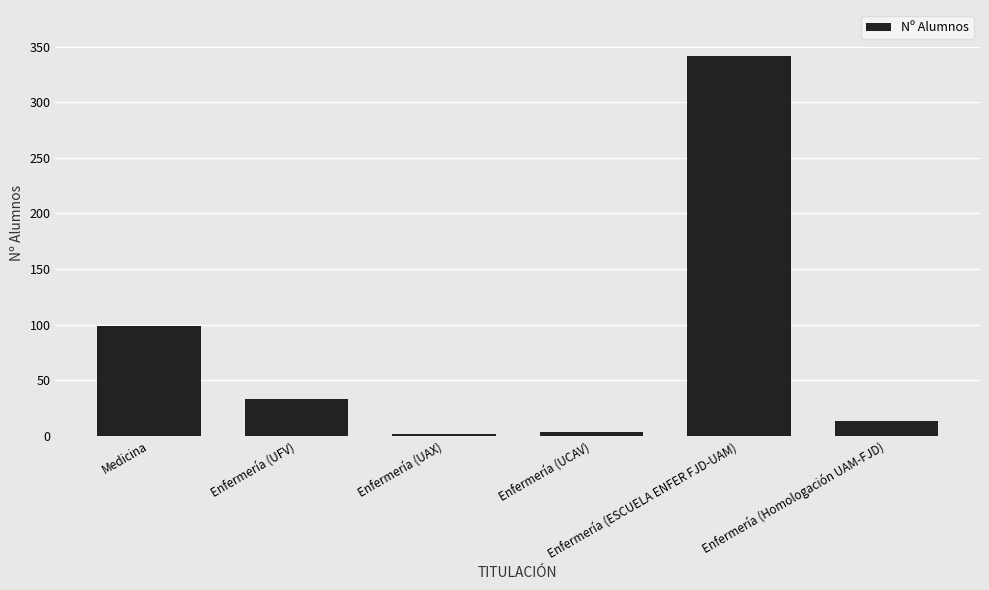

Is it true that the value at Enfermería (UAX) is 2?

True